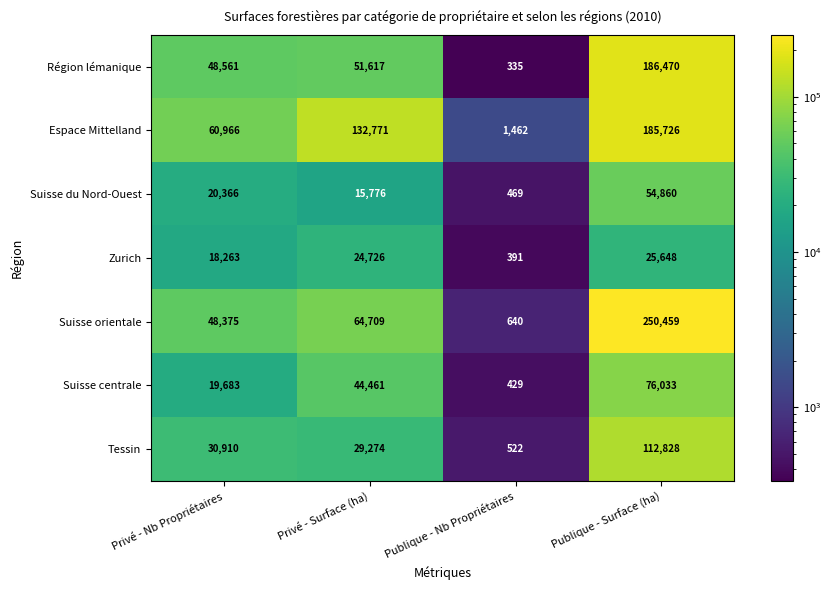

Reading left to right, list all the values displayed in this chart.

Région lémanique: Privé - Nb Propriétaires=48561	Privé - Surface (ha)=51617	Publique - Nb Propriétaires=335	Publique - Surface (ha)=186470
Espace Mittelland: Privé - Nb Propriétaires=60966	Privé - Surface (ha)=132771	Publique - Nb Propriétaires=1462	Publique - Surface (ha)=185726
Suisse du Nord-Ouest: Privé - Nb Propriétaires=20366	Privé - Surface (ha)=15776	Publique - Nb Propriétaires=469	Publique - Surface (ha)=54860
Zurich: Privé - Nb Propriétaires=18263	Privé - Surface (ha)=24726	Publique - Nb Propriétaires=391	Publique - Surface (ha)=25648
Suisse orientale: Privé - Nb Propriétaires=48375	Privé - Surface (ha)=64709	Publique - Nb Propriétaires=640	Publique - Surface (ha)=250459
Suisse centrale: Privé - Nb Propriétaires=19683	Privé - Surface (ha)=44461	Publique - Nb Propriétaires=429	Publique - Surface (ha)=76033
Tessin: Privé - Nb Propriétaires=30910	Privé - Surface (ha)=29274	Publique - Nb Propriétaires=522	Publique - Surface (ha)=112828